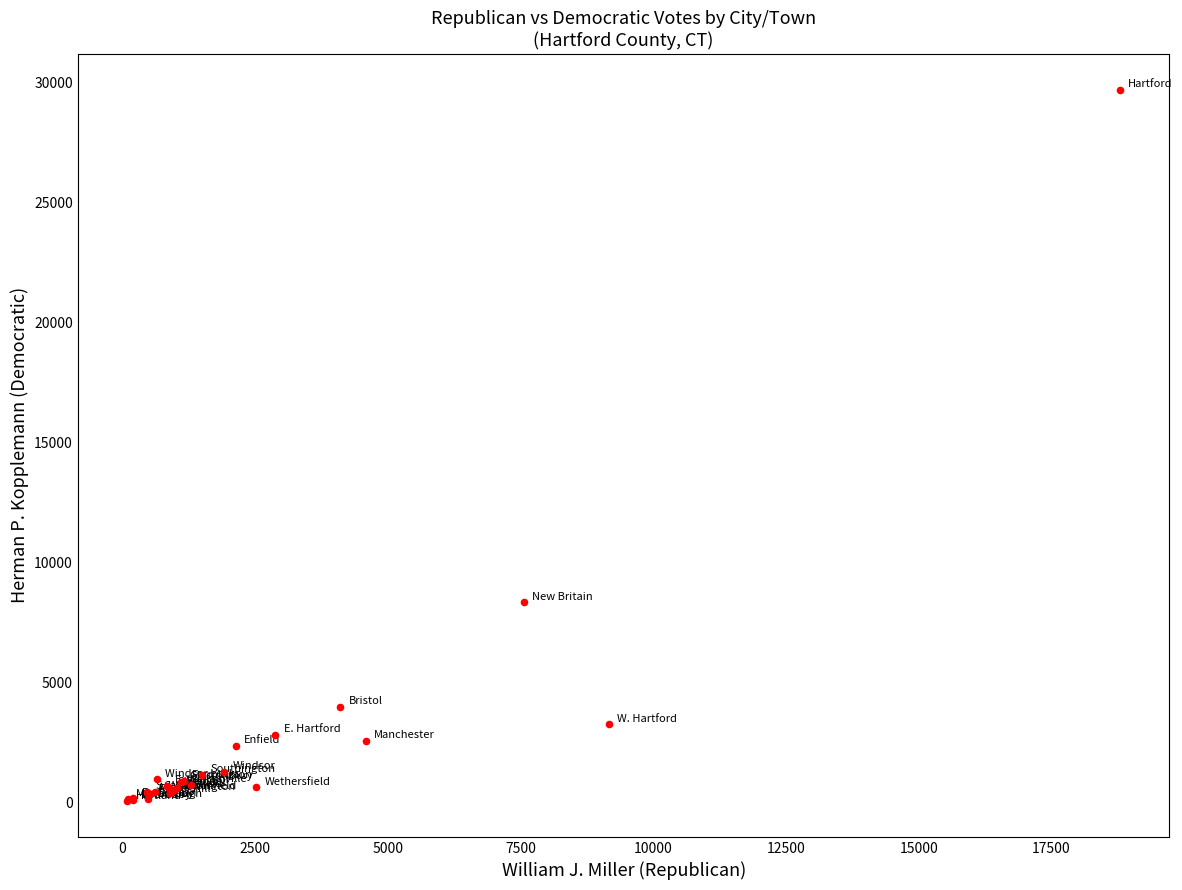

What Y value in the scatter plot is closest to 14861?

8321